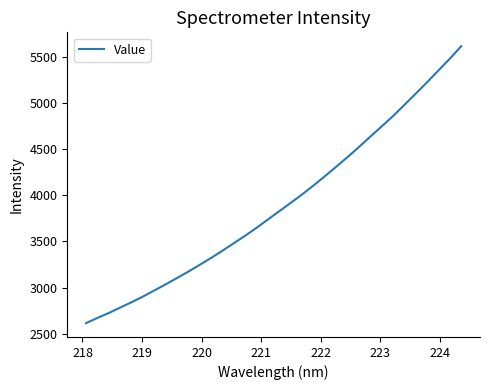

How many lines are shown in the chart?

1